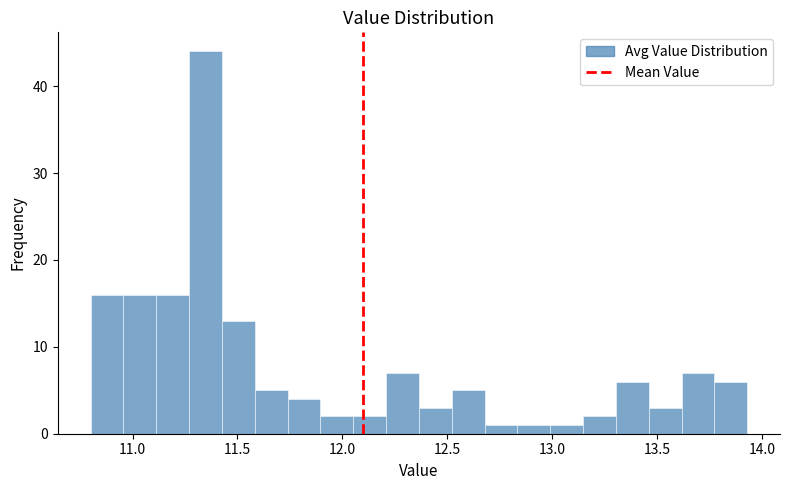

Around what value on the x-axis is the tallest bar? Give the approximate position of its centre, as read against the axis.

11.35